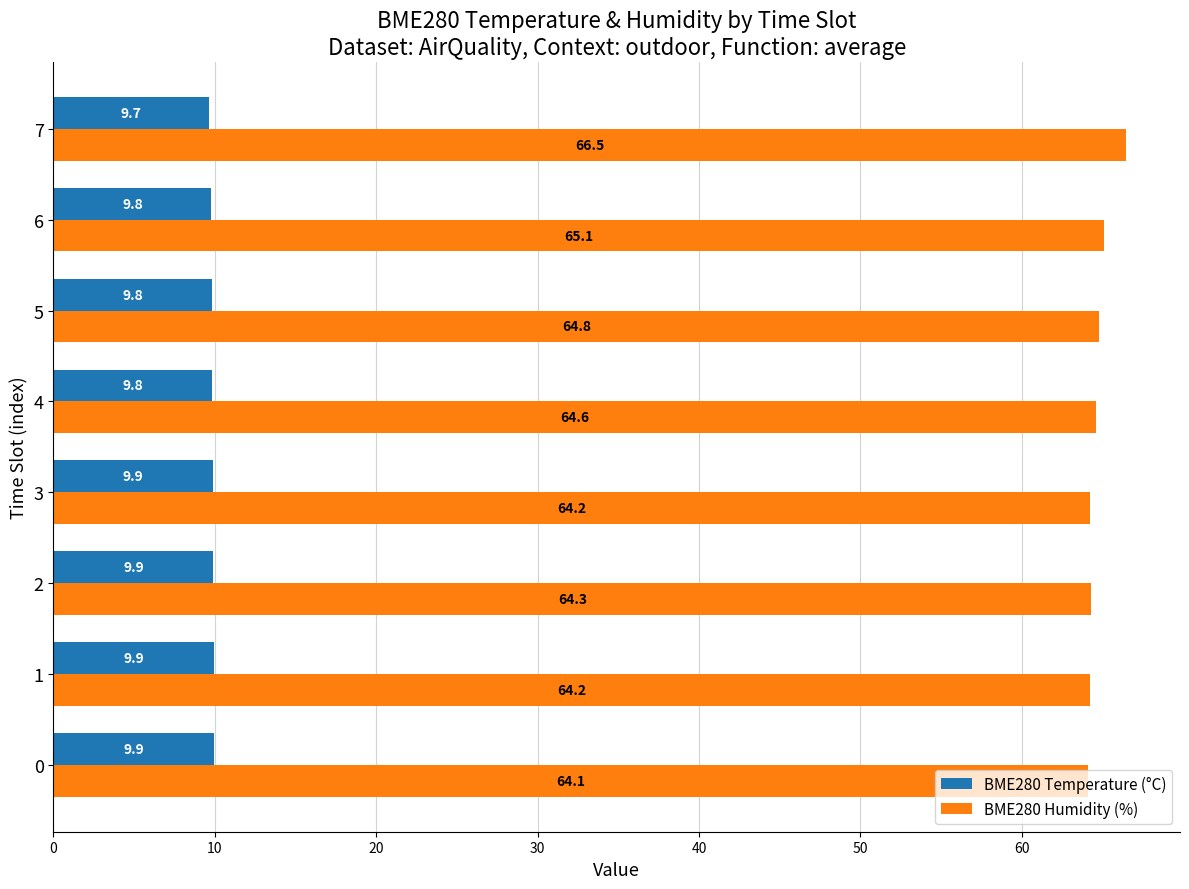

The BME280 Humidity (%) series shows 101.9 at 7. True or false?

False